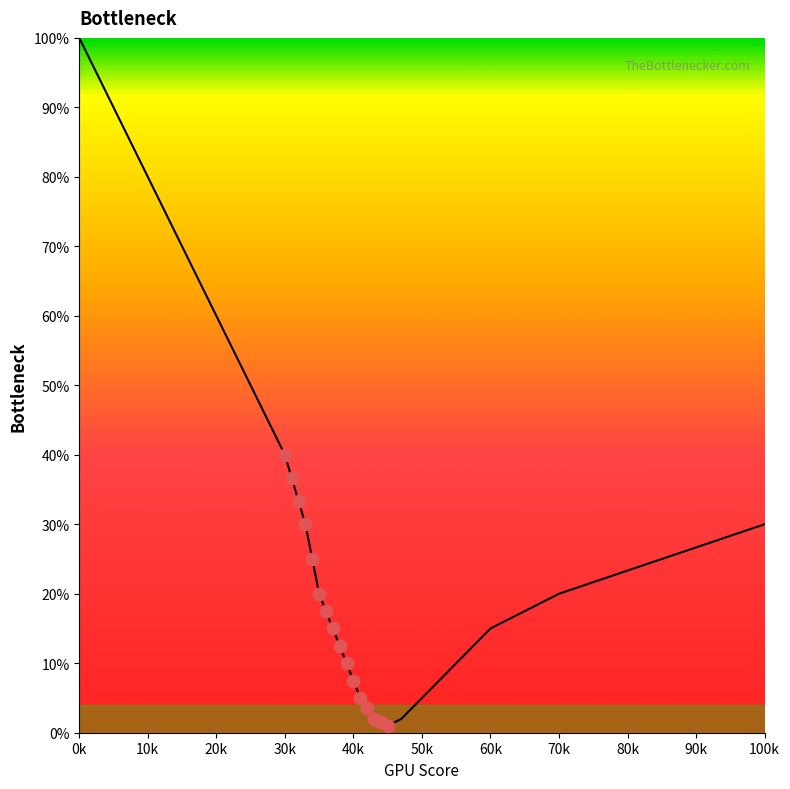

Between 15 and 100k, which is larger?

100k